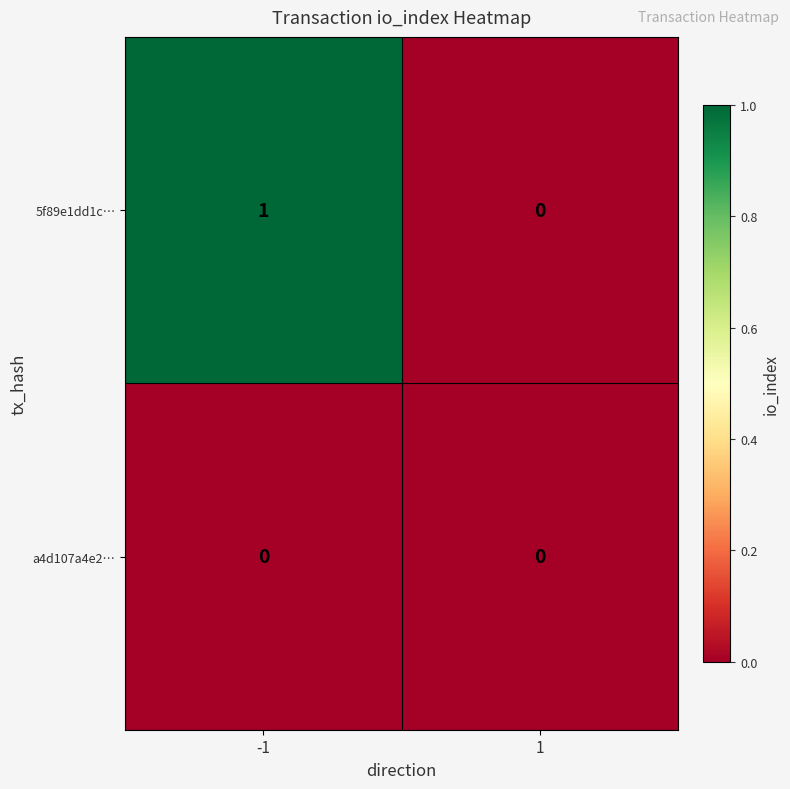

Reading right to left, list all the values displayed in this chart.

5f89e1dd1c…: 1=0	-1=1
a4d107a4e2…: 1=0	-1=0